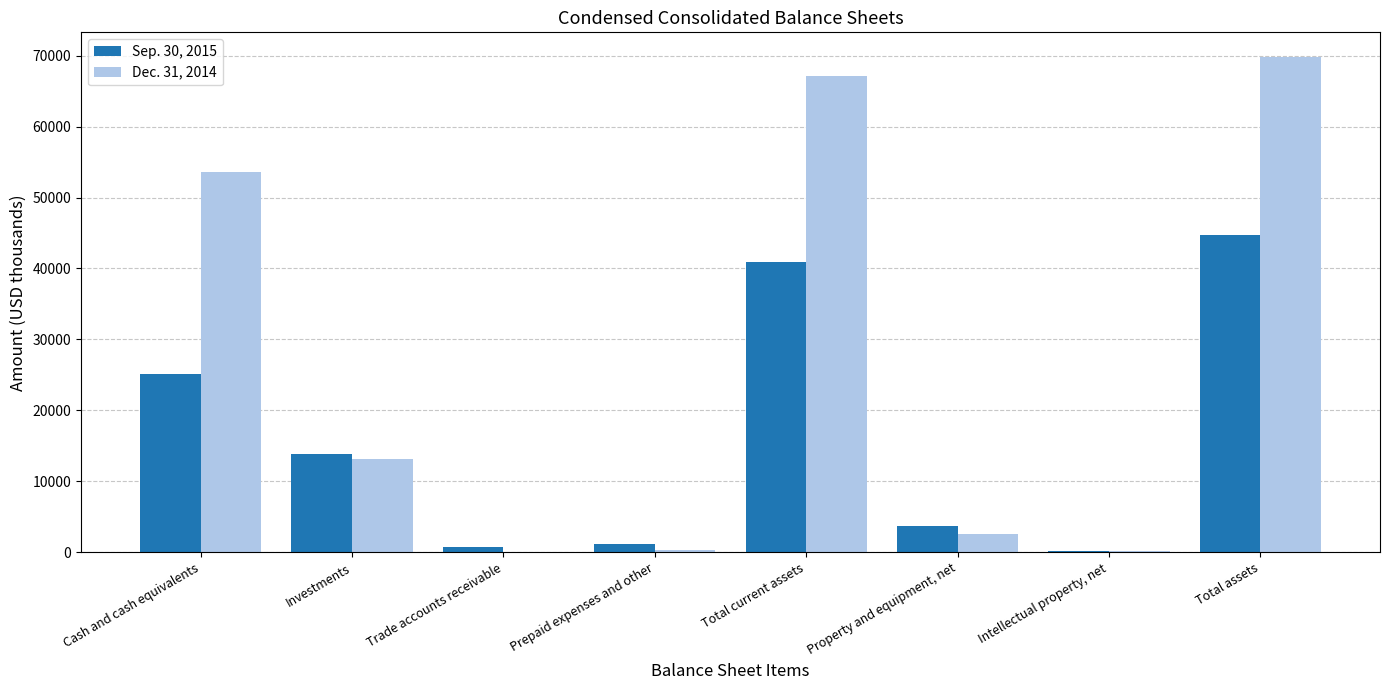

Which series has the largest total across all categories?

Dec. 31, 2014